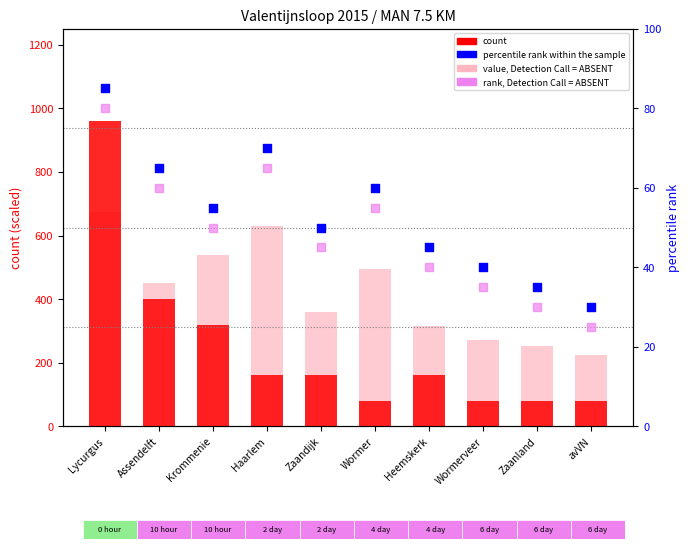

At how many categories does at least one series exceed 894?

1